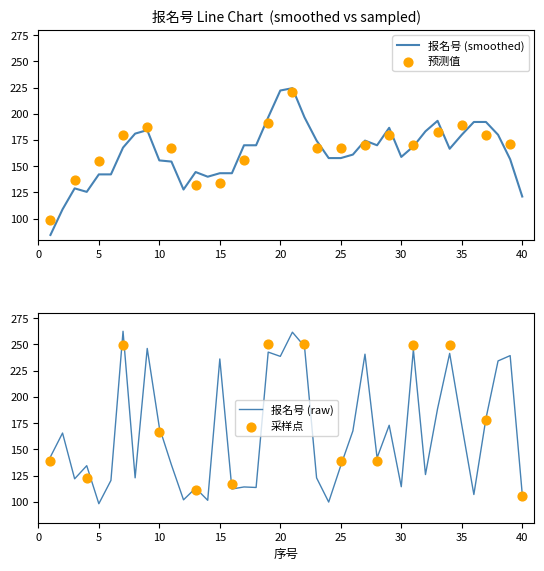

Which has a higher value, 16 or 33?

33